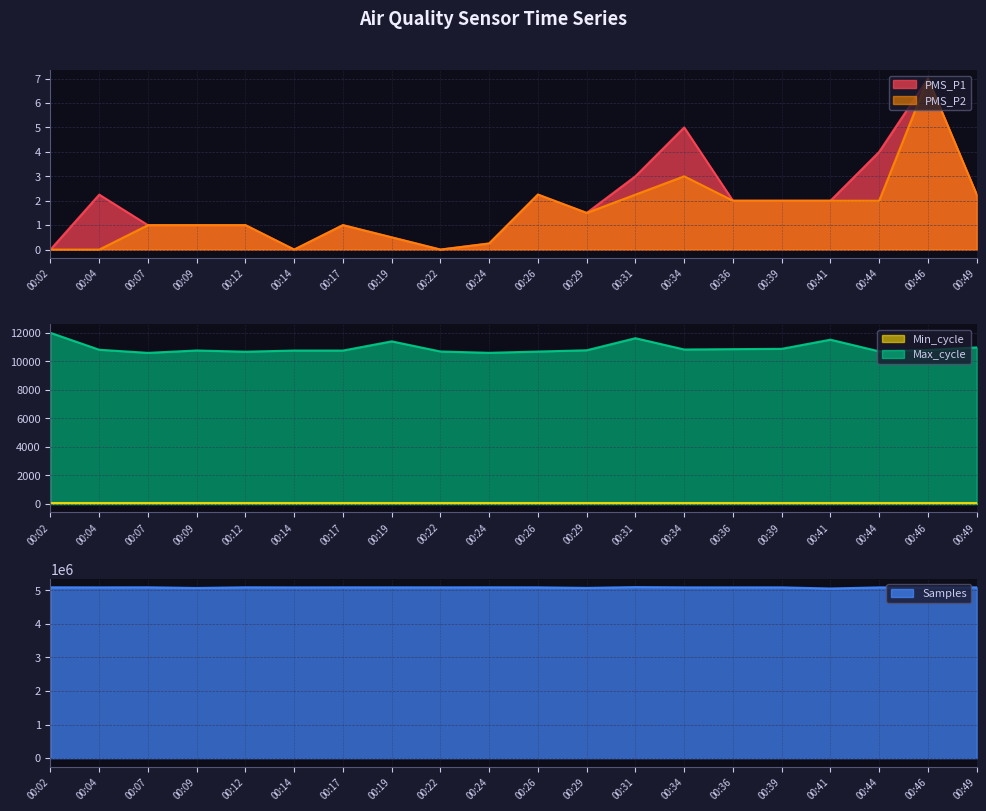

Which series has the widest spread of values?

Samples